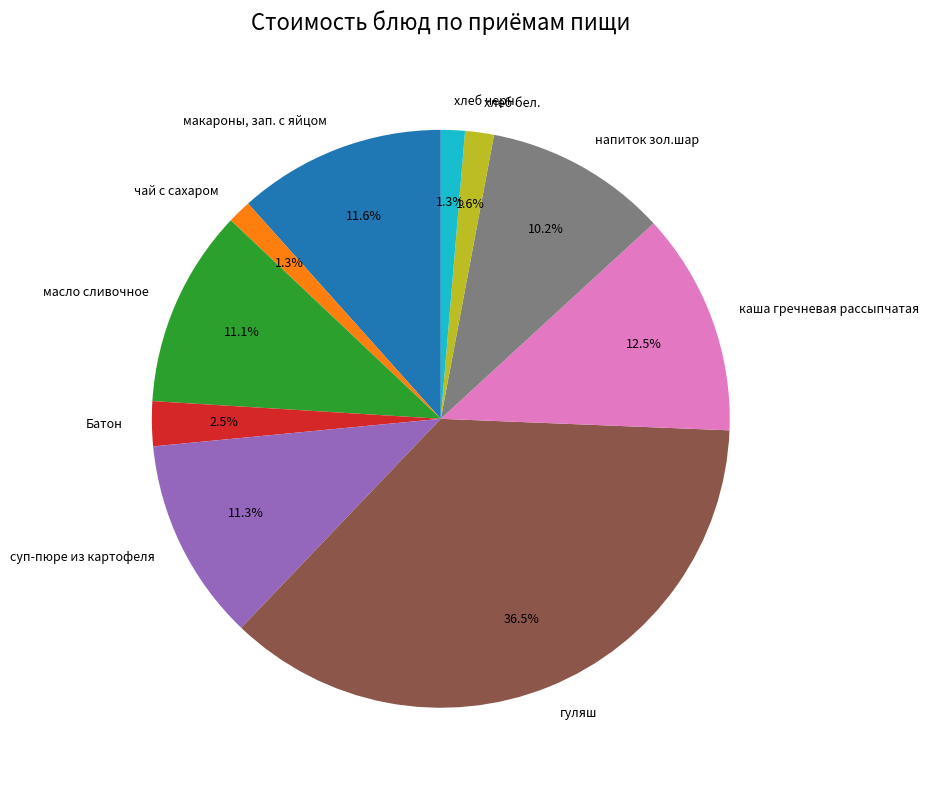

How many segments does this pie chart have?

10